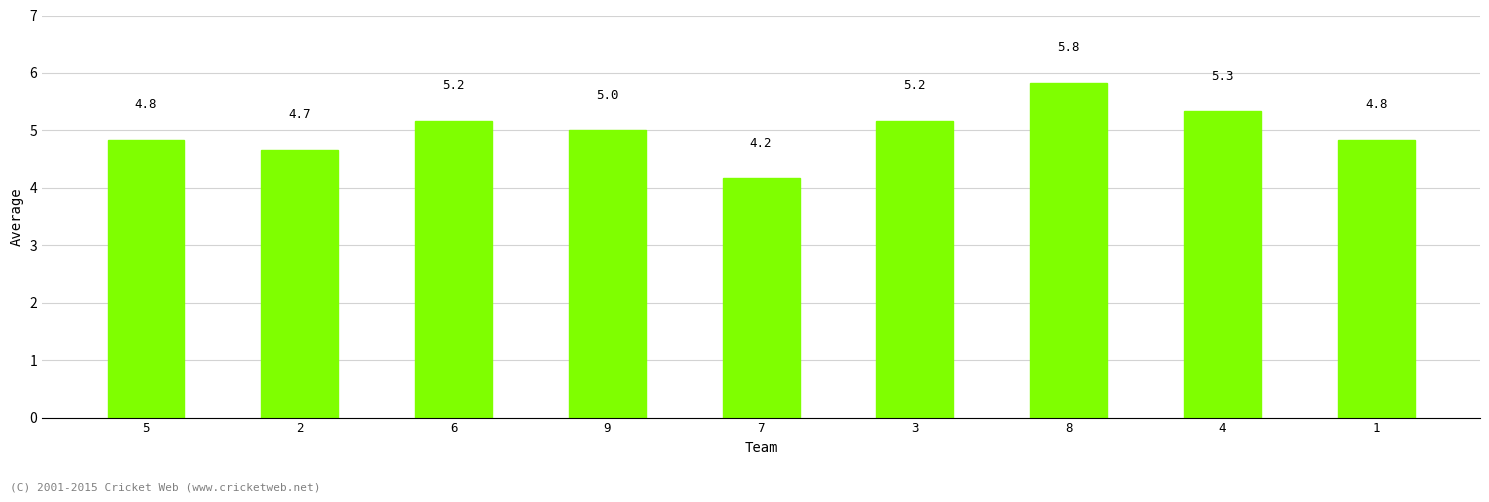

Which has a higher value, 7 or 3?

3